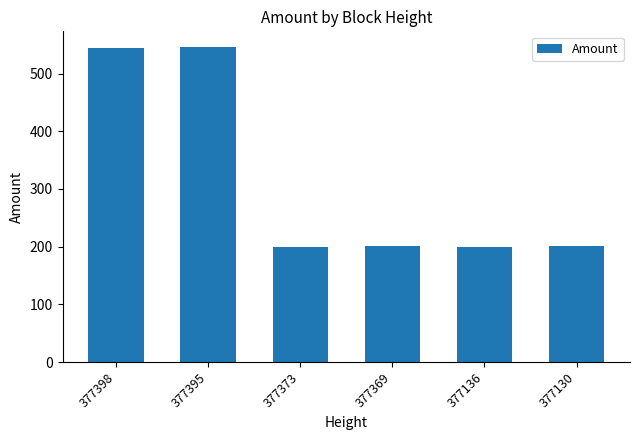

What is the greatest value displayed?

546.0